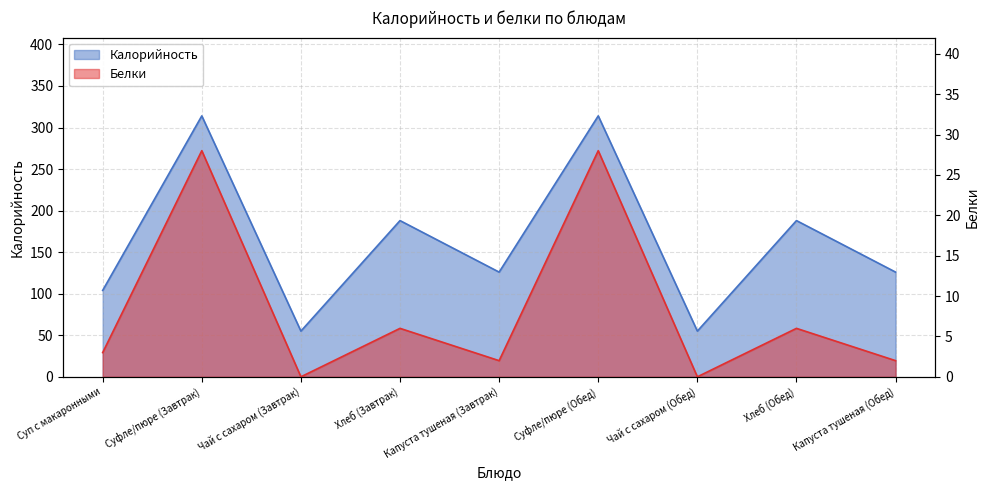

Rank the series by their average value, from highest to lowest.

Калорийность, Белки